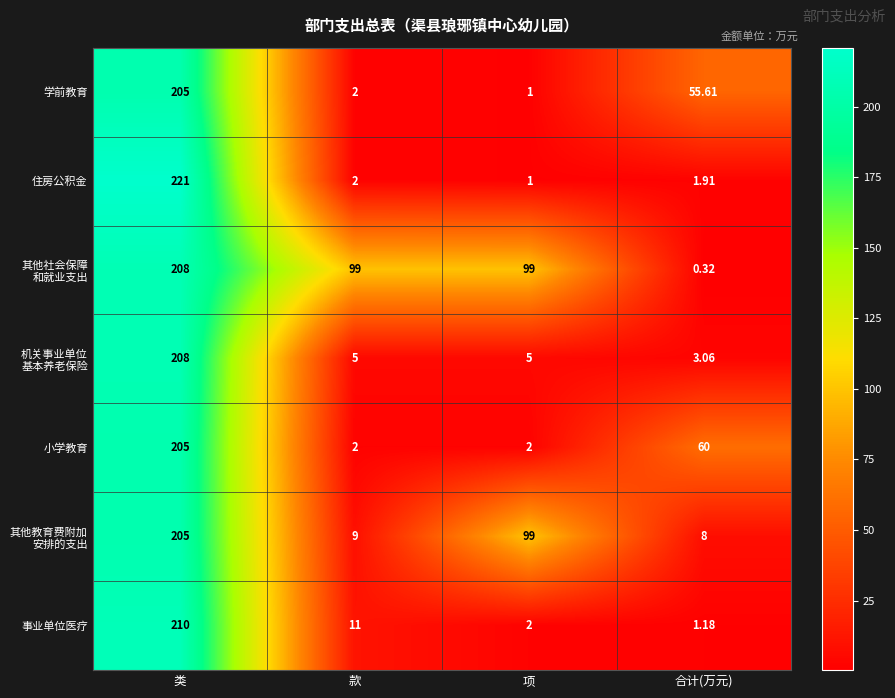

At which category is the sum across all series the highest?

类